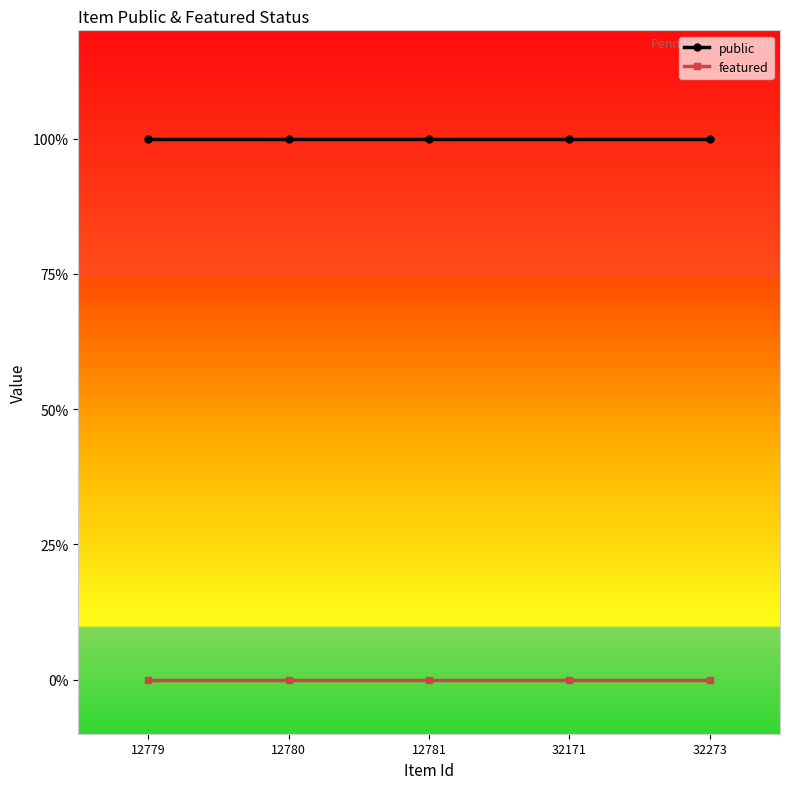

True or false: featured has more than 2 points higher than both neighbors.

False